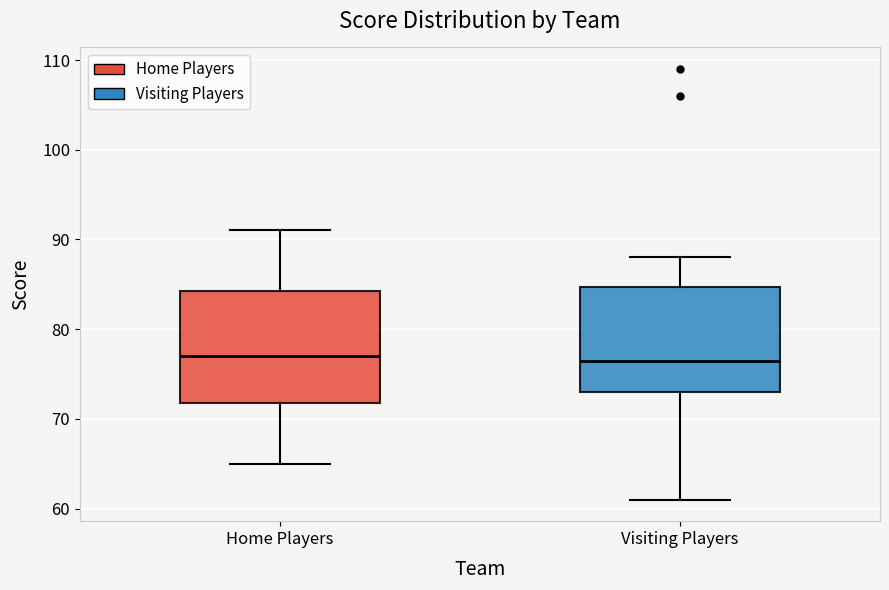

Reading left to right, read every box against the y-axis: the position of its median line, the range the box covers, and the ends of its whiskers. The values are not printed on the chart, so give them approximately, as read against the axis.

Home Players: median 77, box 72 to 84, whiskers 65 to 91
Visiting Players: median 77, box 73 to 85, whiskers 61 to 88